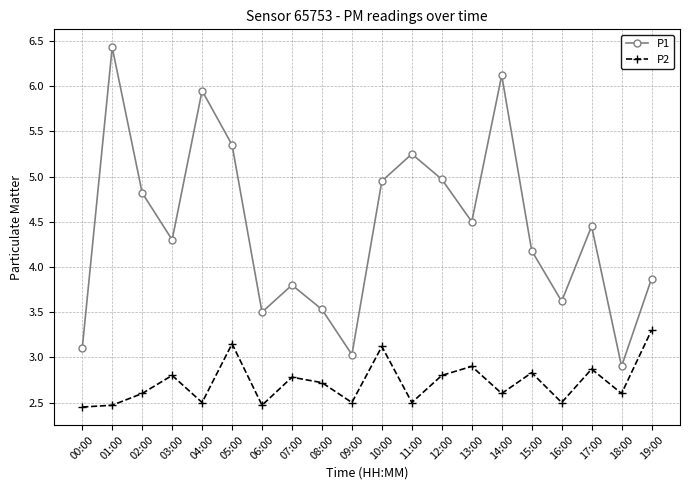

The P2 series shows 4.8 at 05:00. True or false?

False